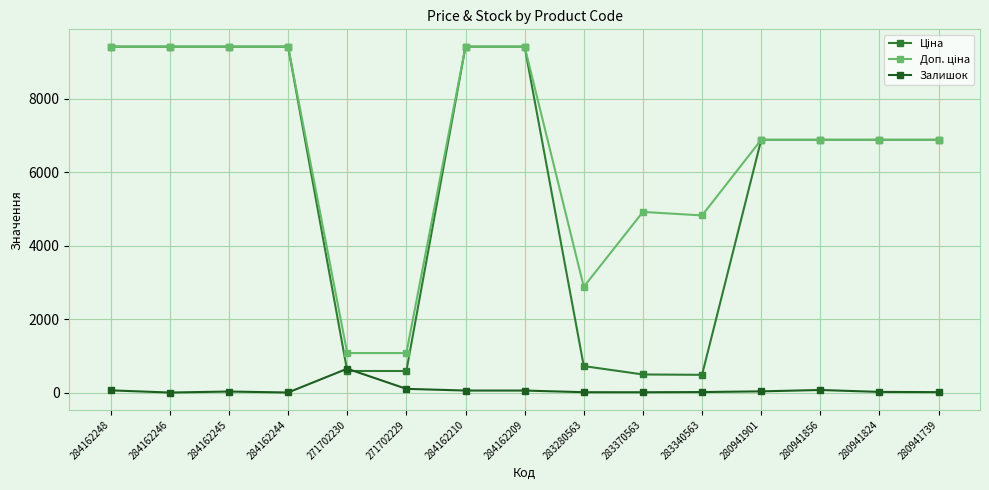

The value of Залишок at 271702230 is 649.0. True or false?

True